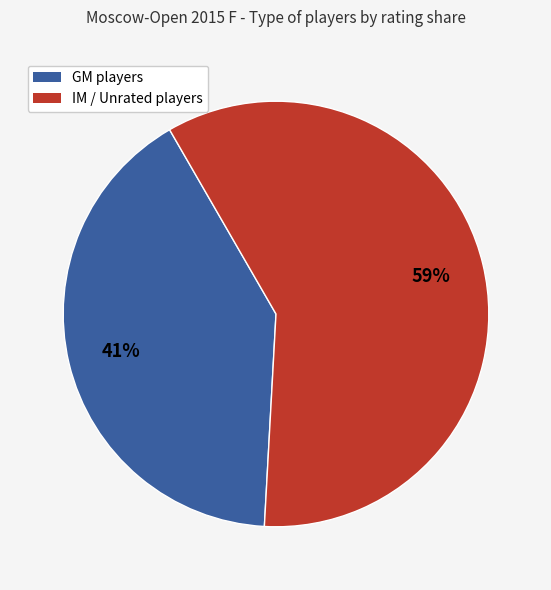

Is there any slice that represents more than half of the pie?

Yes